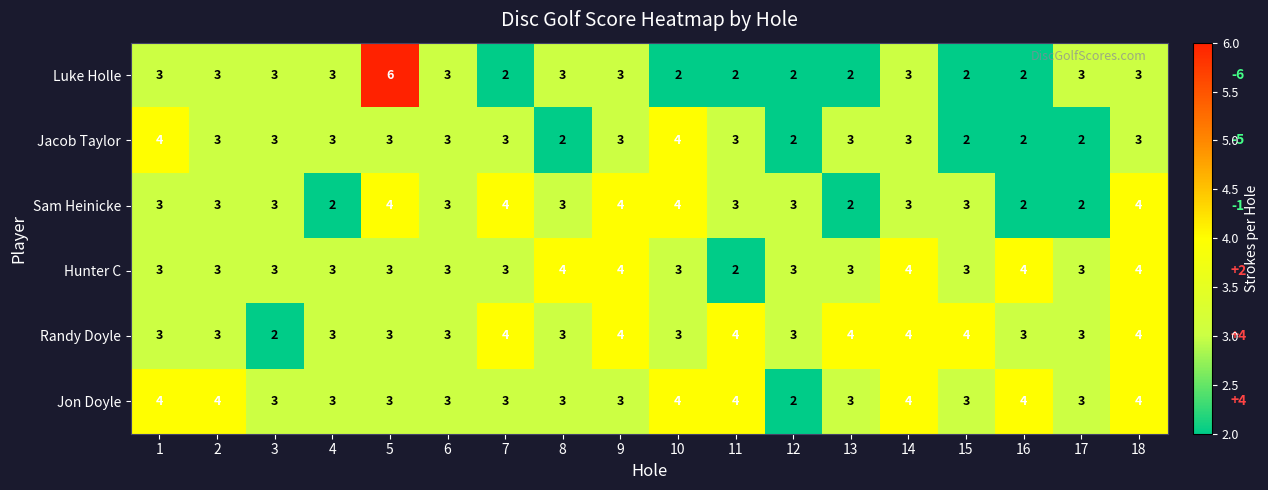

How many Luke Holle values are between 2 and 3?

17